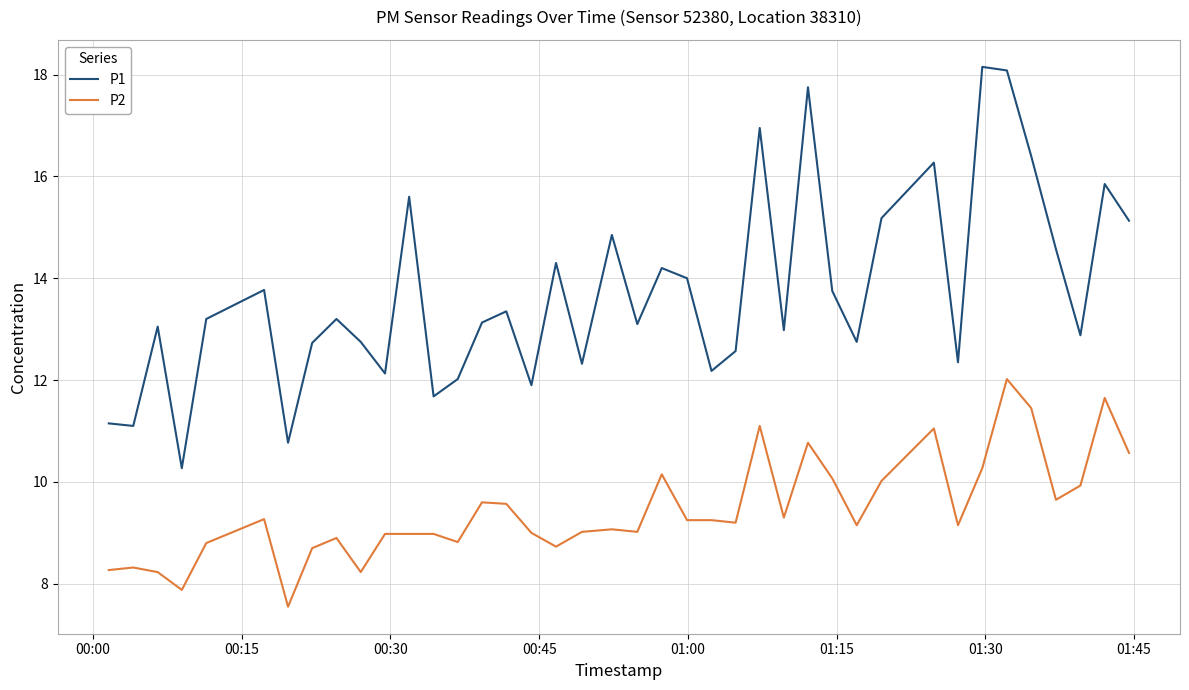

Which series has the largest total across all categories?

P1